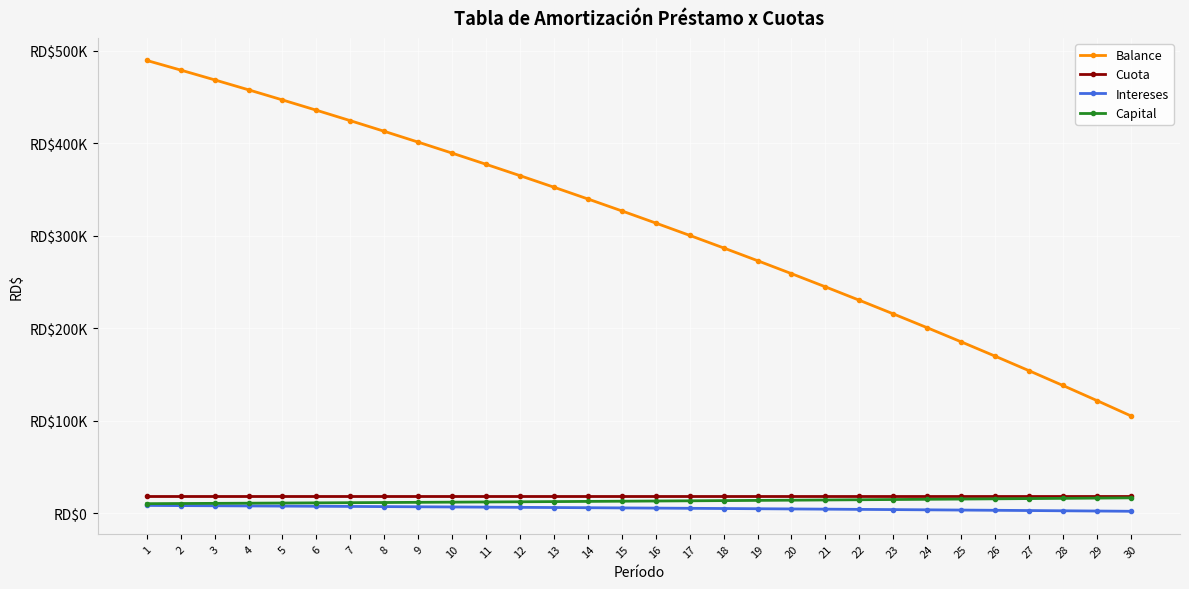

At which category is the sum across all series the highest?

1